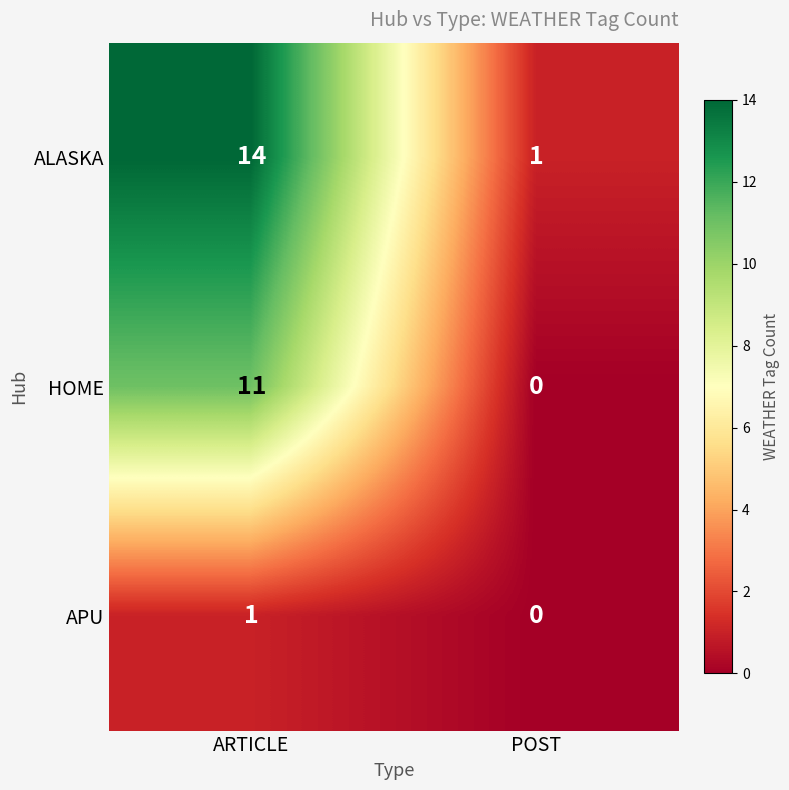

At which category does the chart reach its peak across all series?

ARTICLE